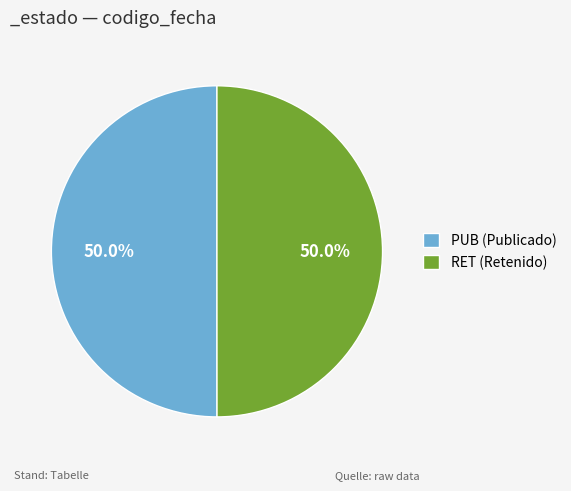

To the nearest percent, what portion does RET represent?

50%